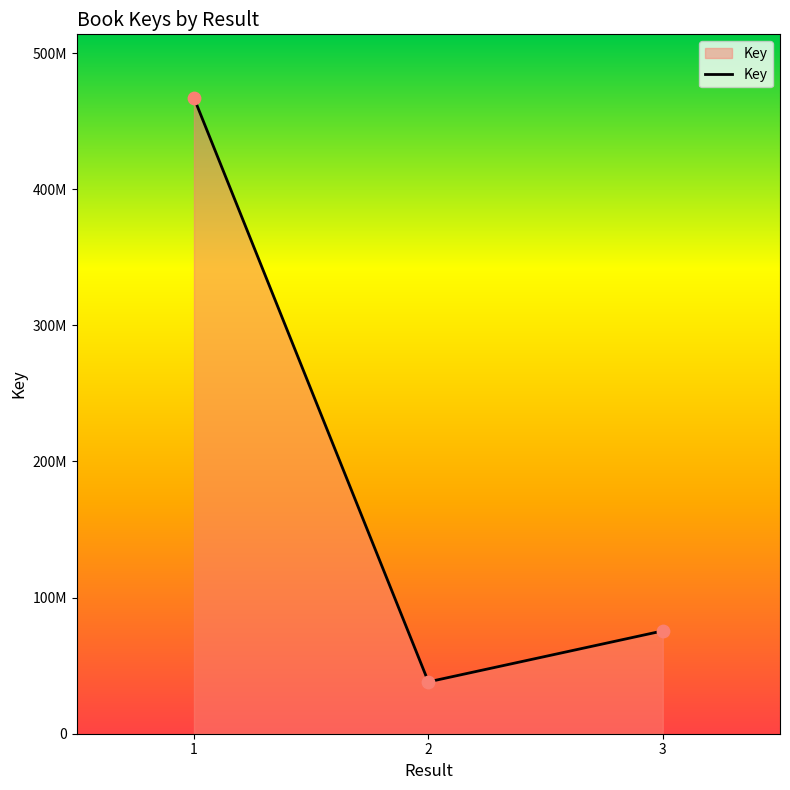

Approximately how many times larger is the value at 1 compared to 3?

6.2